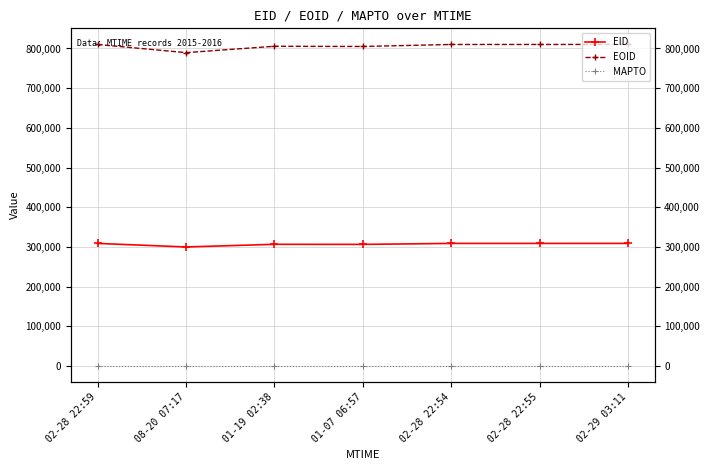

What is the label of the 3rd point from the right?

02-28 22:54